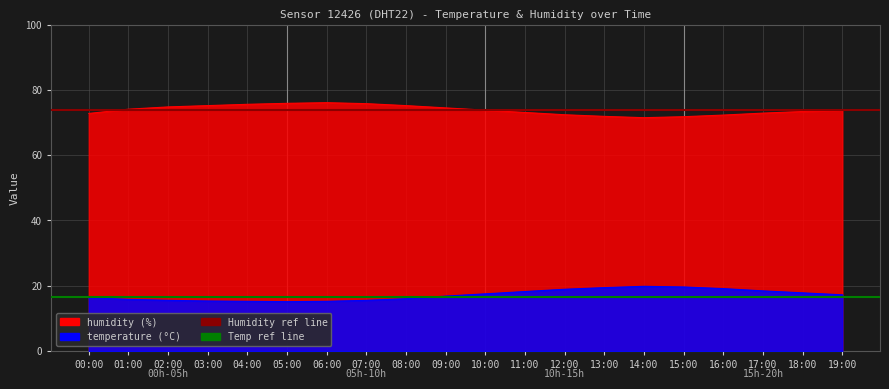

At 17:00, list the series in order from largest to smallest.

humidity, temperature